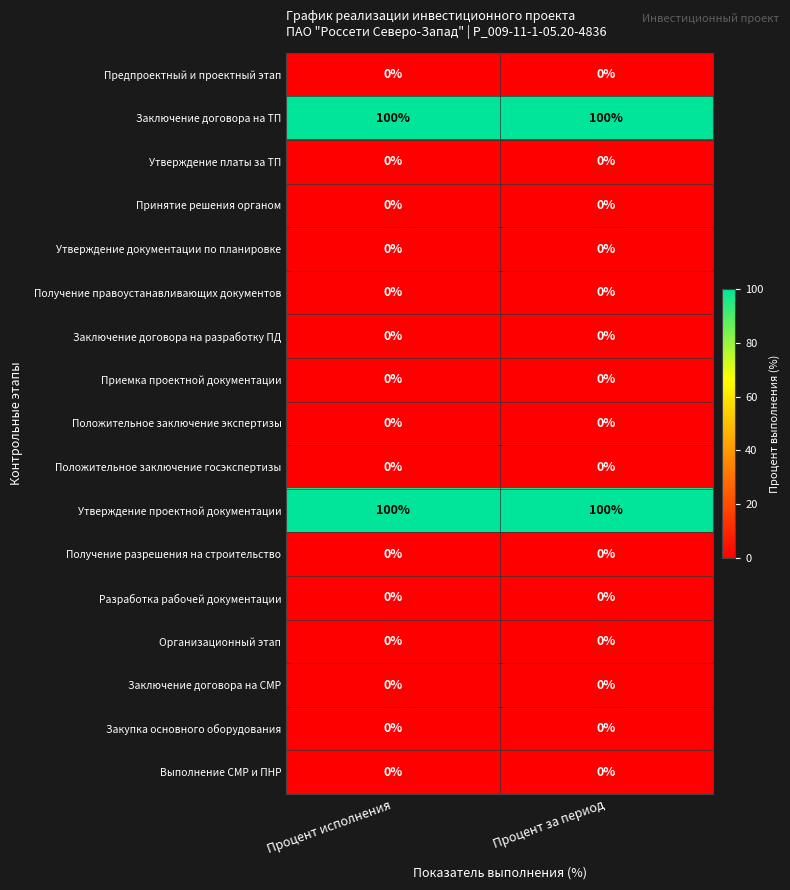

What is the total value across all series at Процент исполнения?

200